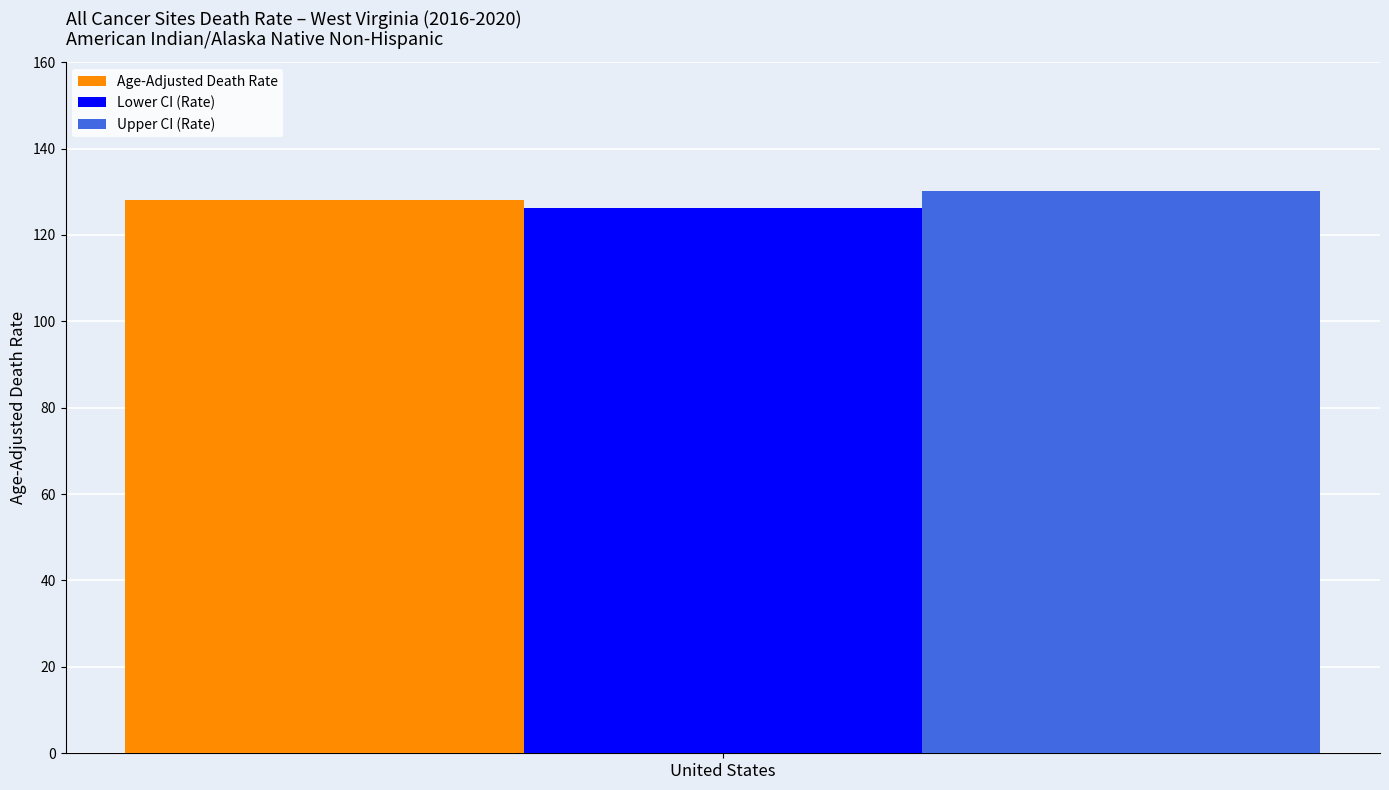

List the labels in order of Age-Adjusted Death Rate value, largest first.

United States